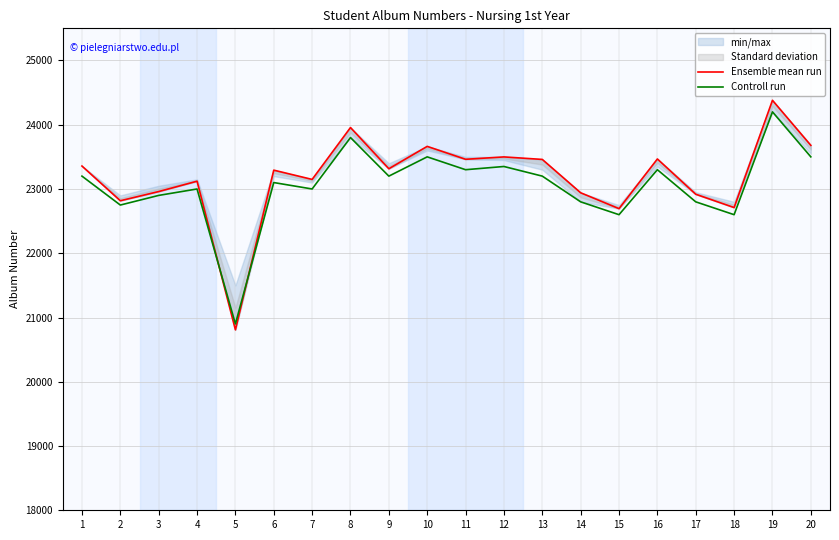

At which label does Ensemble mean run reach its minimum?

5